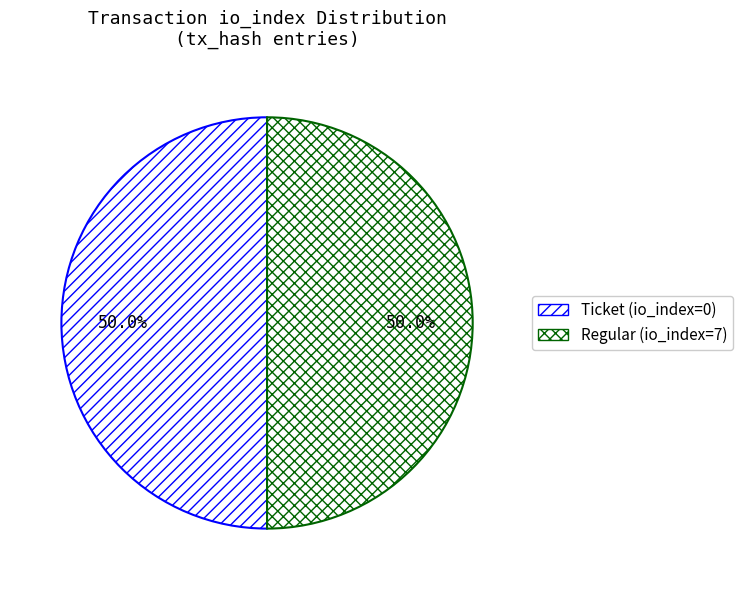

Rank the categories by value from highest to lowest.

Regular (io_index=7), Ticket (io_index=0)